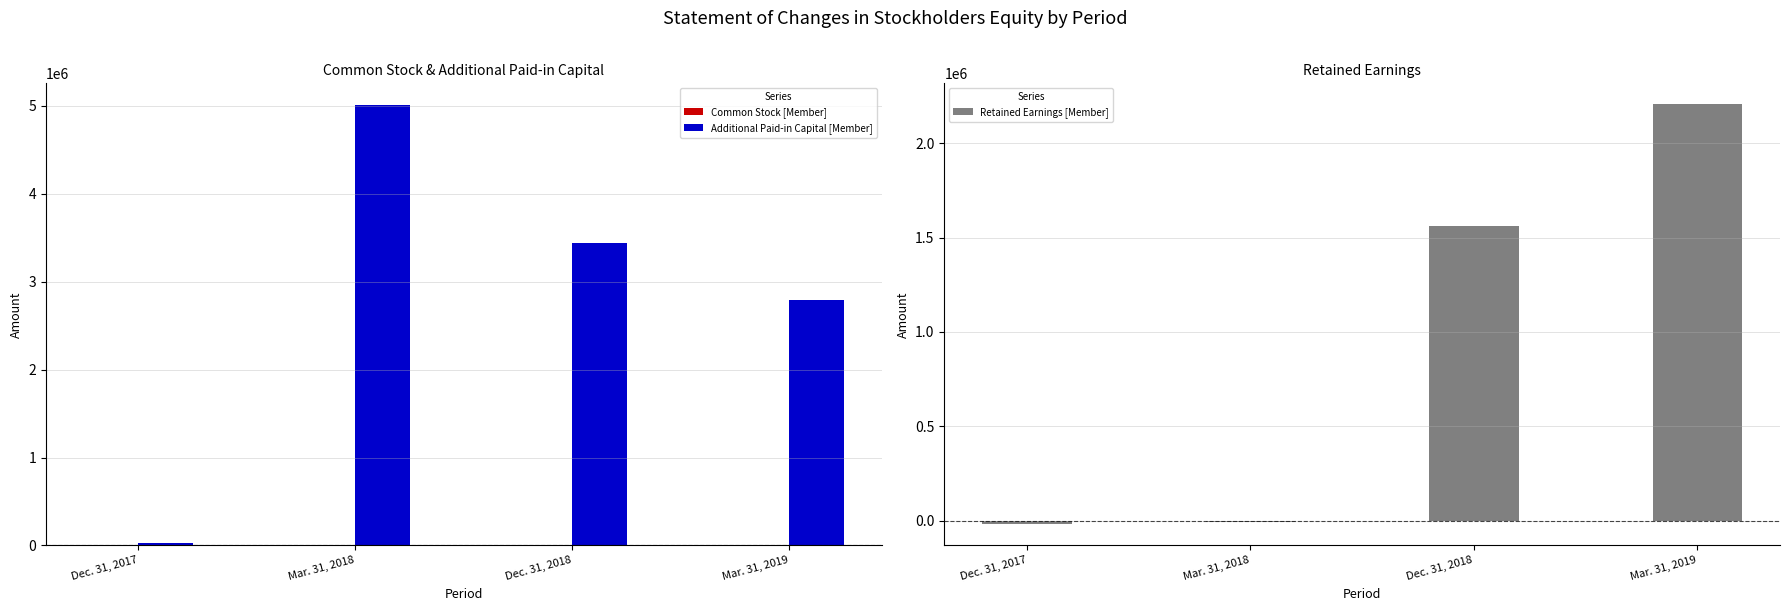

What is the sum of the Common Stock [Member] values at Mar. 31, 2018 and Dec. 31, 2018?

1127